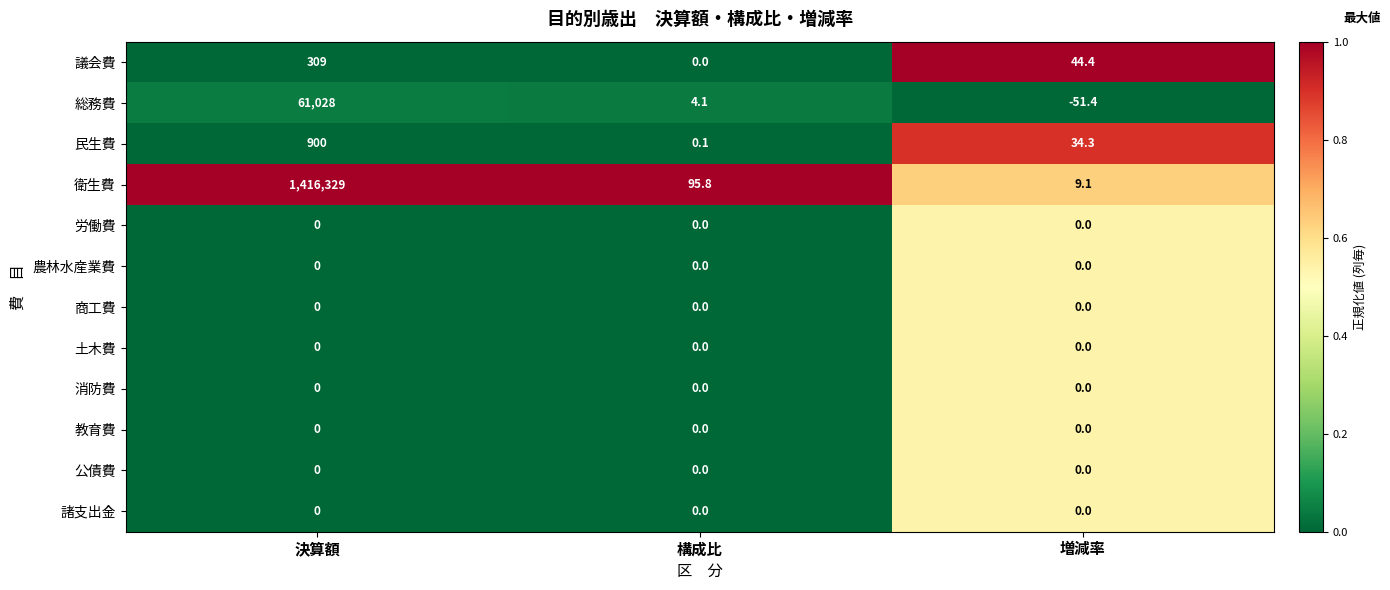

What is the sum of all 衛生費 values?

1416433.9